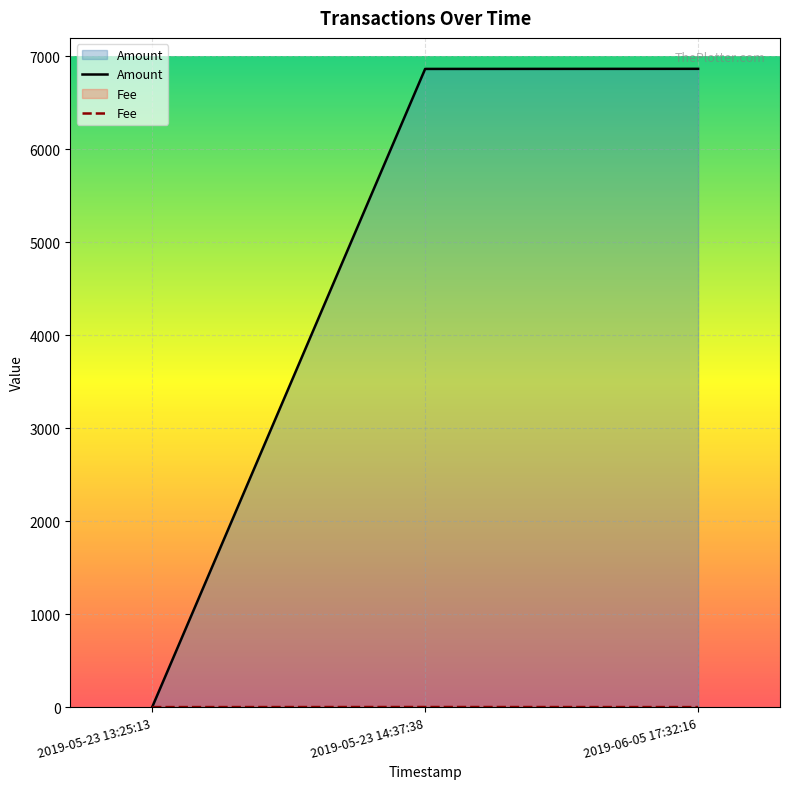

What is the sum of the Fee values at 2019-05-23 13:25:13 and 2019-05-23 14:37:38?

1.1